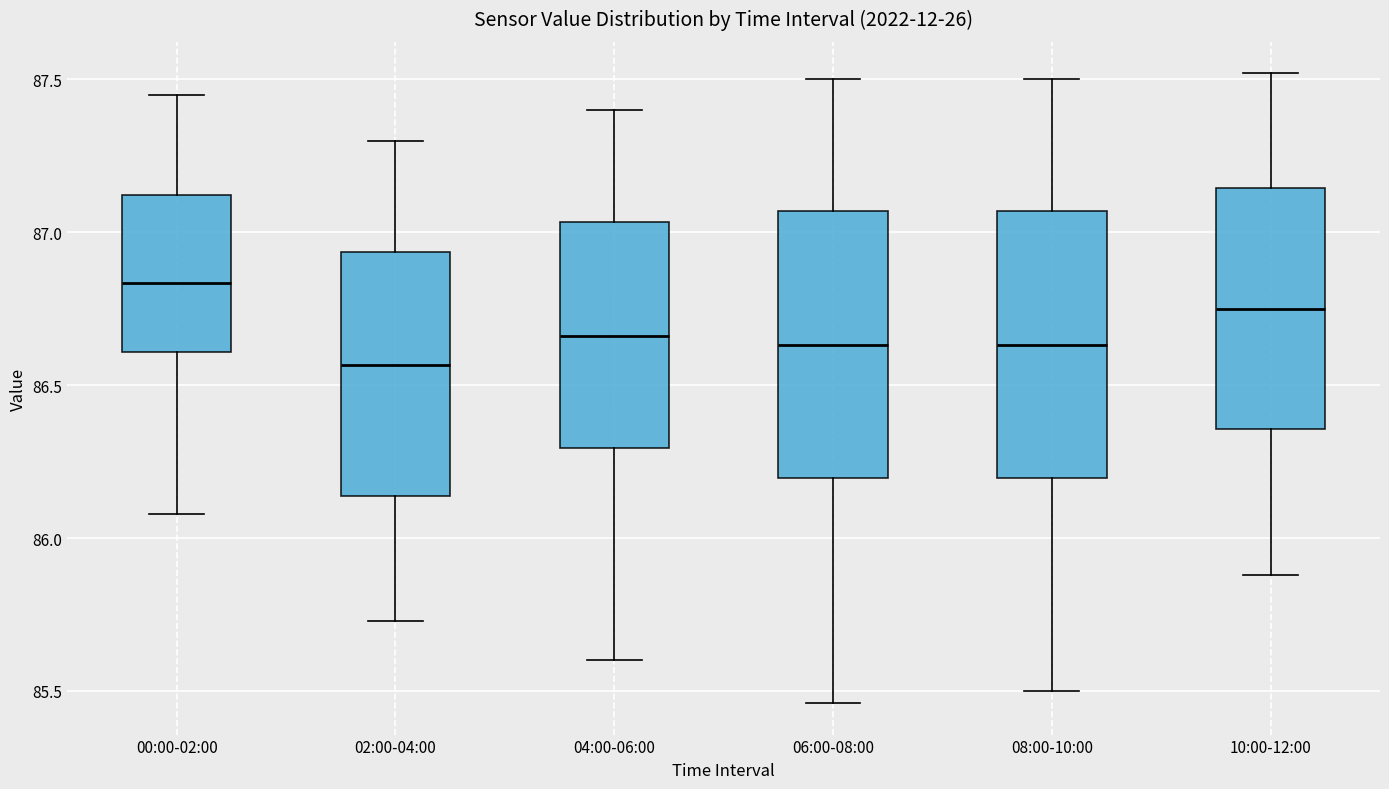

Which box has the highest median line?

00:00-02:00